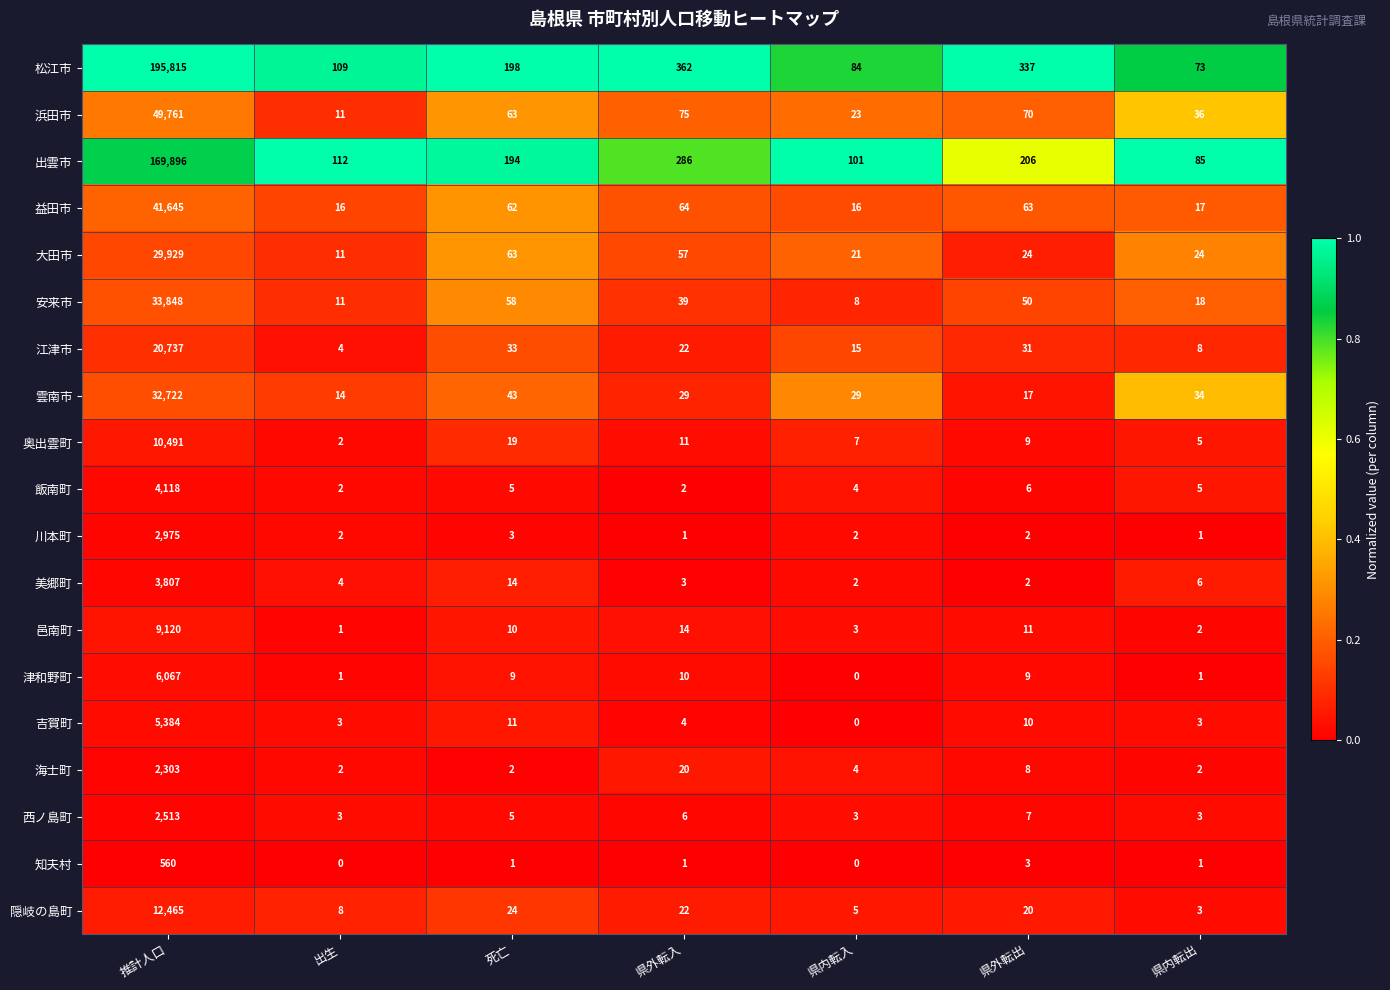

At which label is 江津市 closest to 10370?

死亡